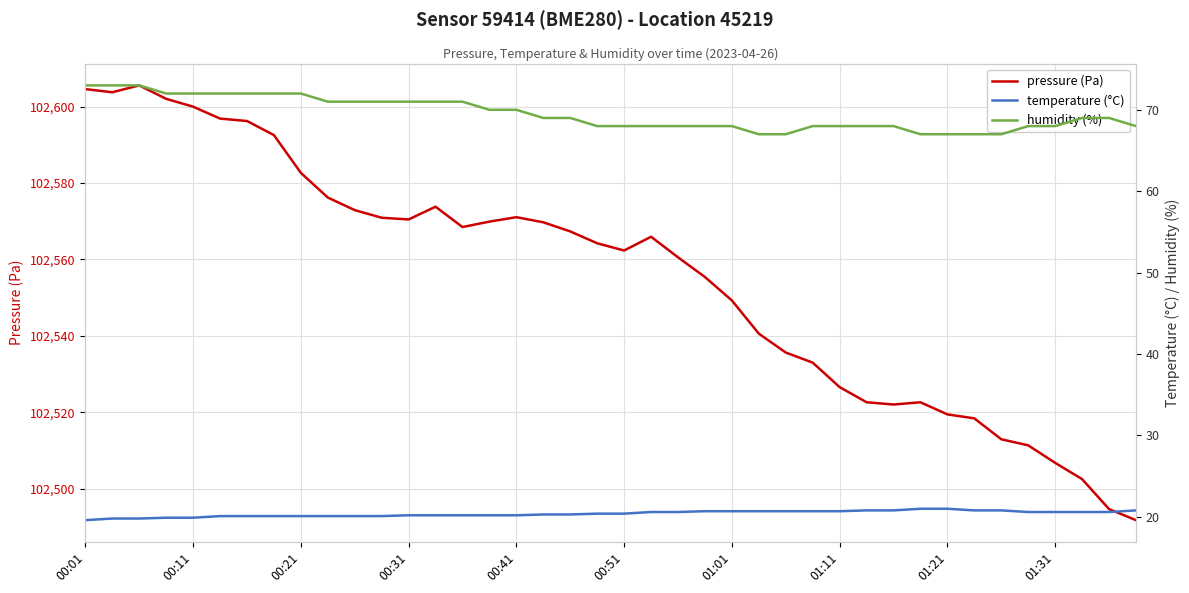

What is the highest value of the pressure (Pa) series?

102605.6